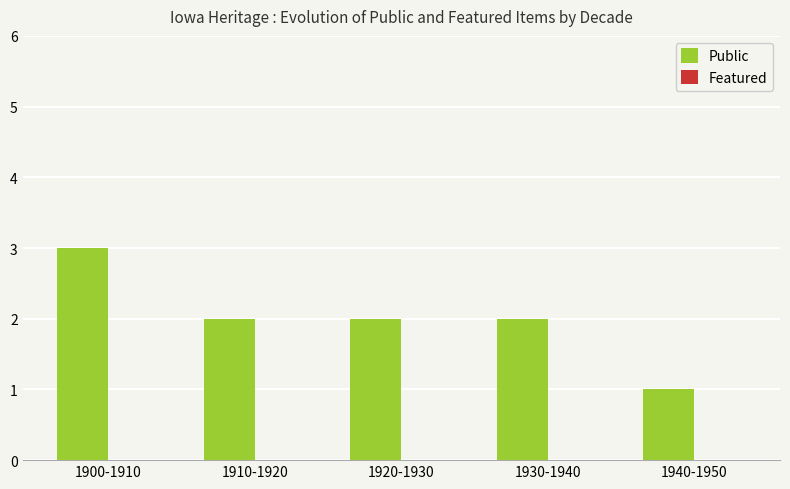

What is the greatest value displayed?

3